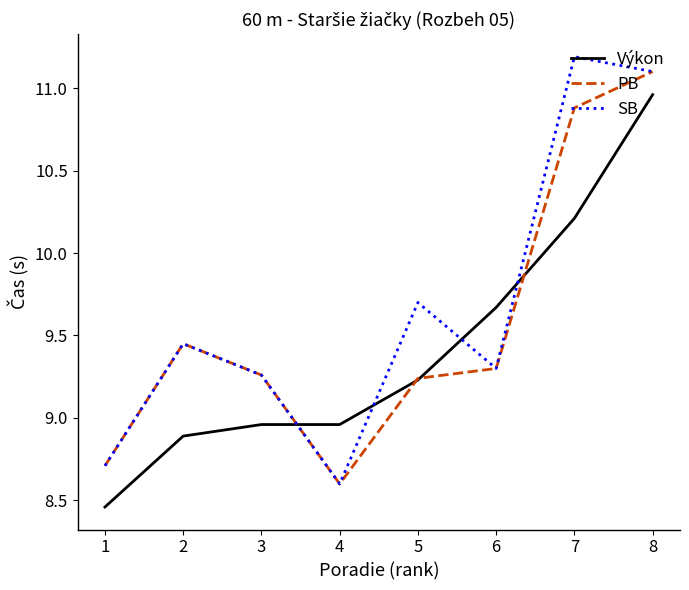

What is the greatest value displayed?

11.2